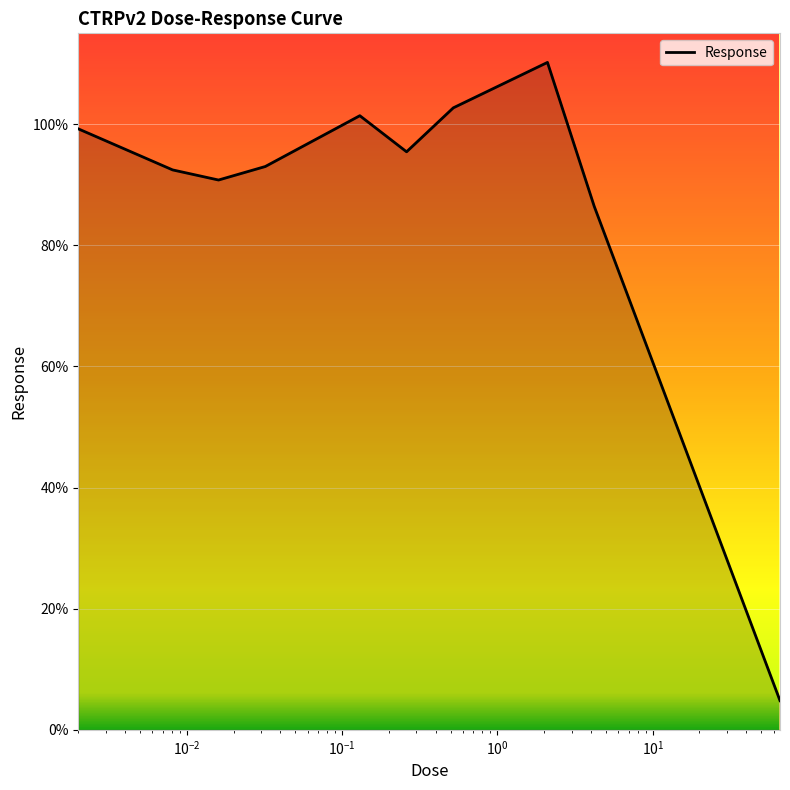

Reading left to right, list all the values displayed in this chart.

99.2	92.5	90.8	93.0	101.4	95.4	102.7	110.2	86.4	4.8